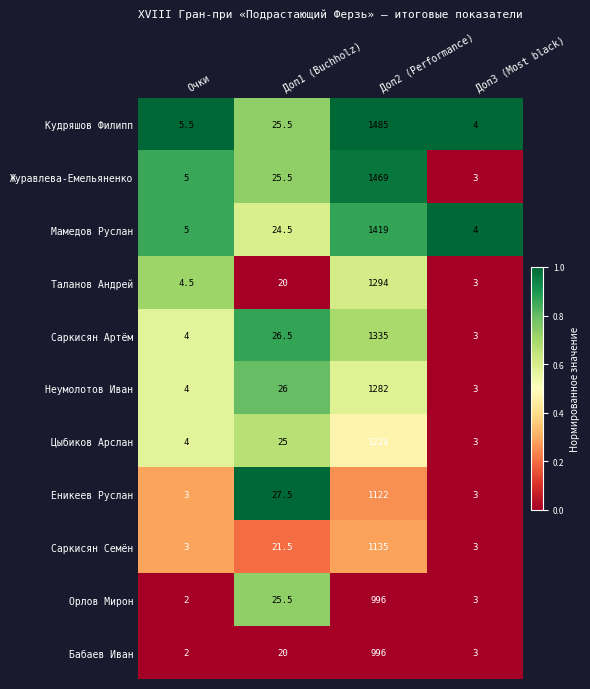

At which label does Саркисян Артём first exceed 26?

Доп1 (Buchholz)